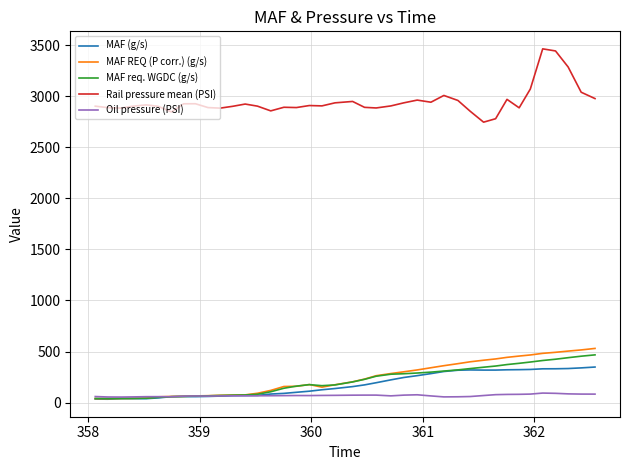

Which series has the widest spread of values?

Rail pressure mean (PSI)